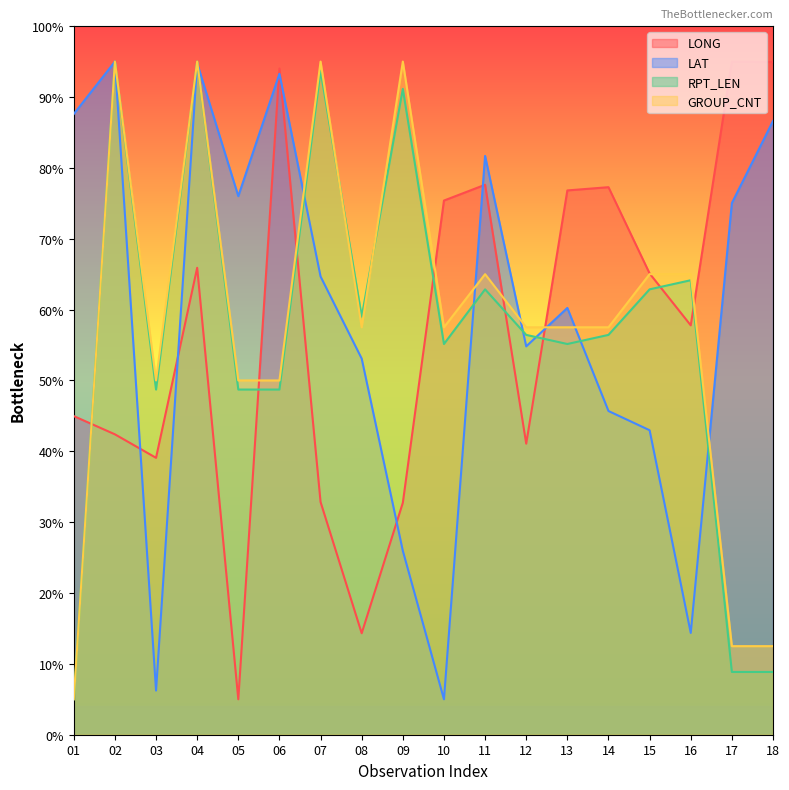

The value of GROUP_CNT at 08 is 26.3. True or false?

False